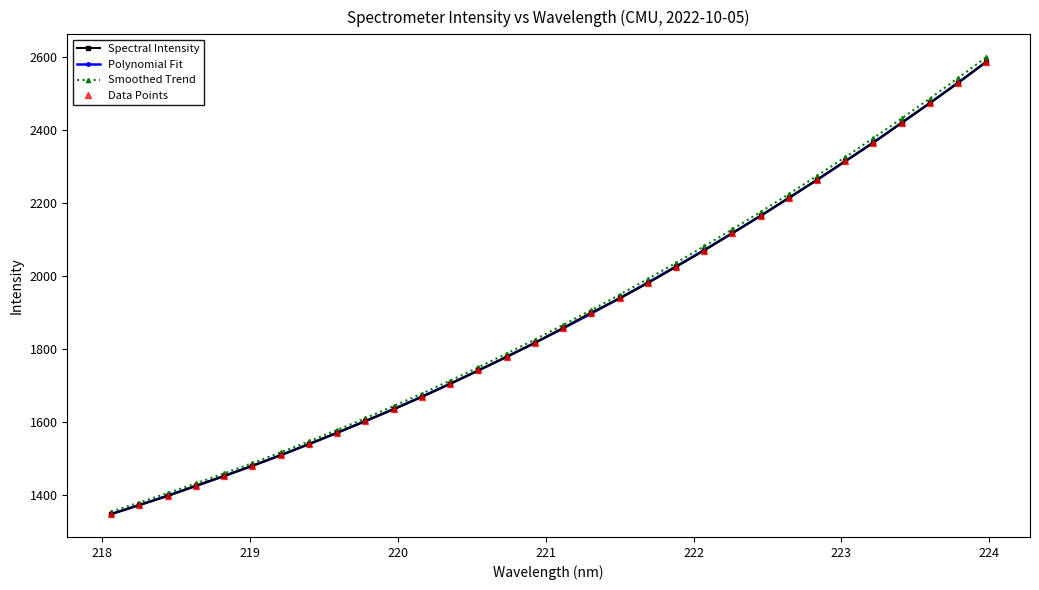

True or false: Data Points and Polynomial Fit intersect in this chart.

True